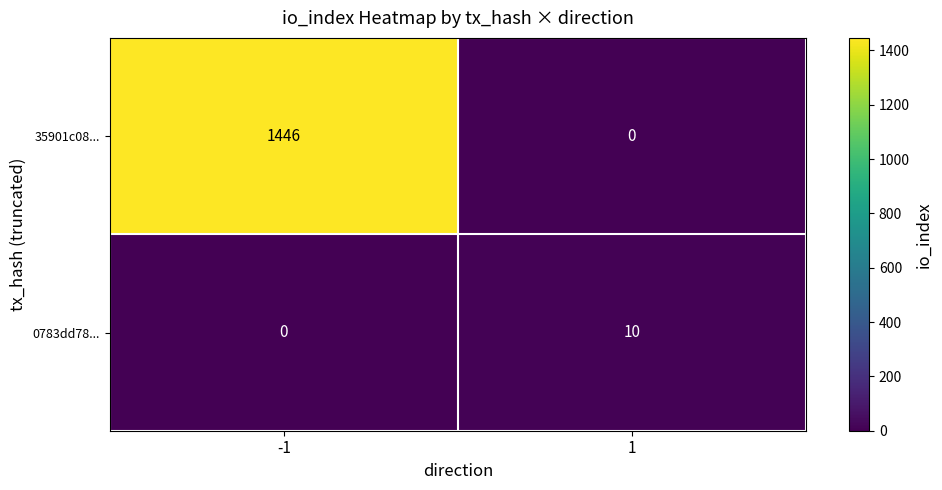

What is the difference between the highest and lowest values at -1?

1446